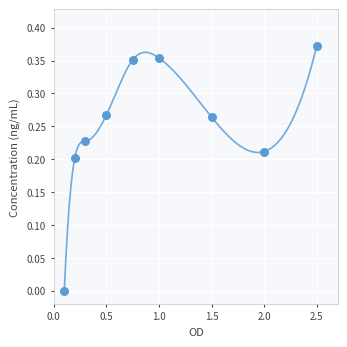

What is the average X value?

1.0